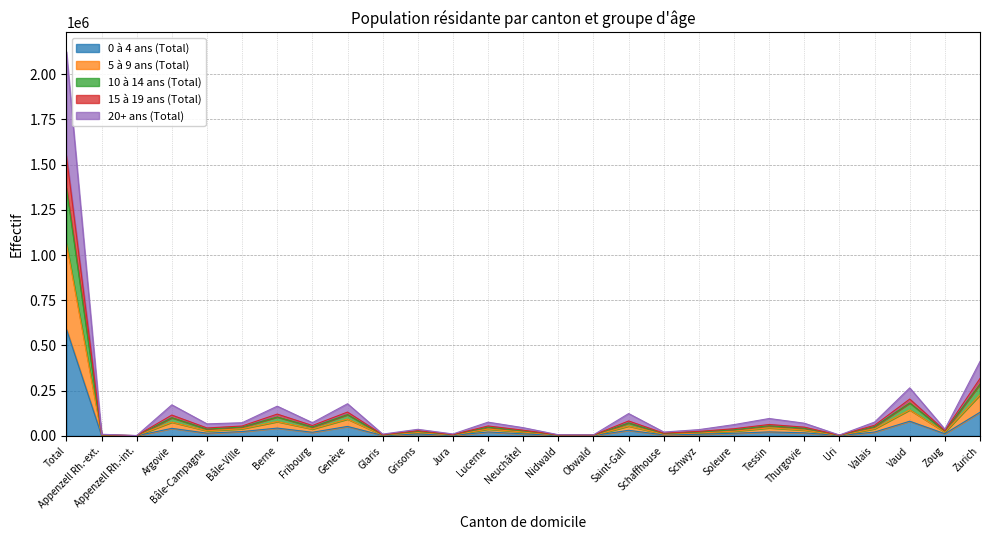

What is the difference between the second highest and minimum values in the 0 à 4 ans (Total) series?

130034